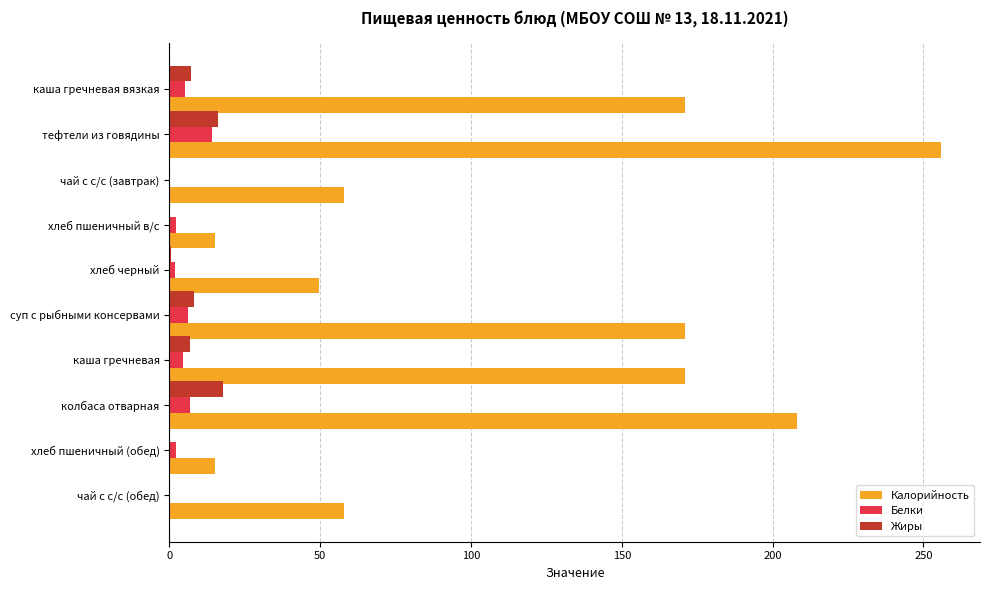

The value of Калорийность at суп с рыбными консервами is 48.2. True or false?

False